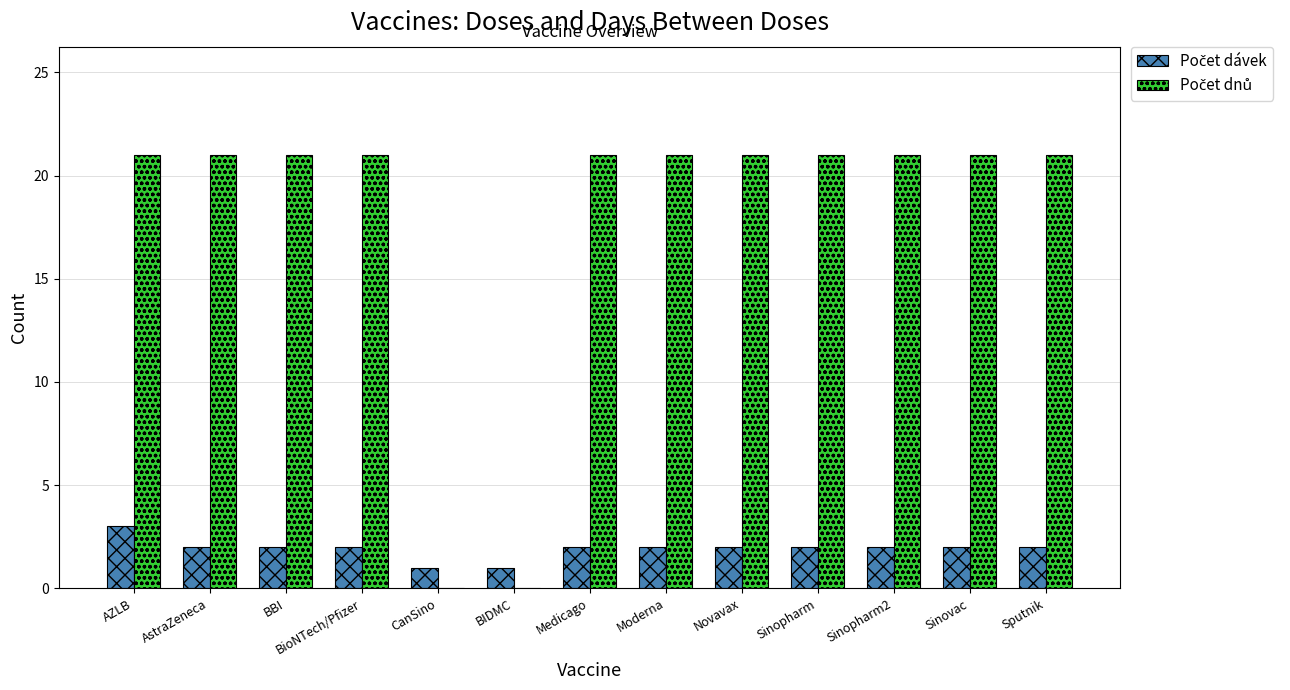

What is the total value across all series at Medicago?

23